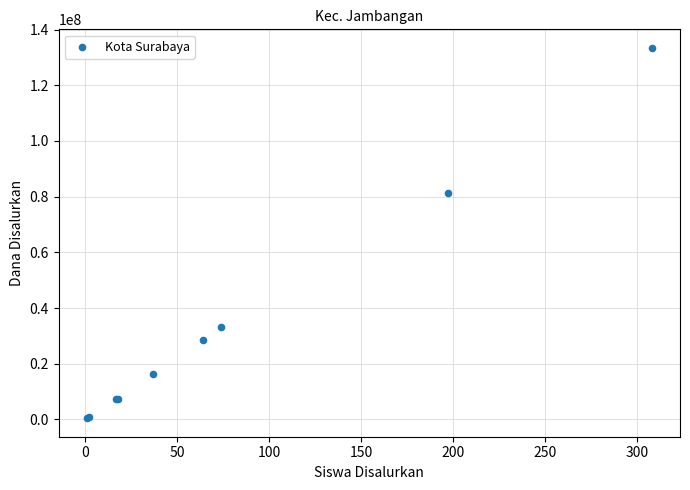

What Y value in the scatter plot is closest to 66937500?

81450000